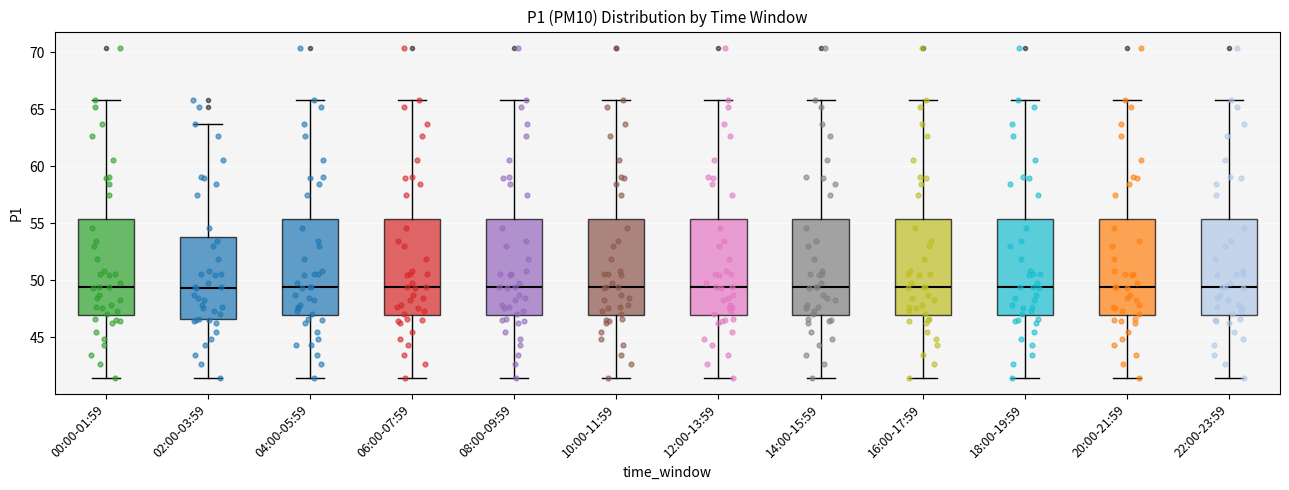

Reading left to right, read every box against the y-axis: the position of its median line, the range the box covers, and the ends of its whiskers. The values are not printed on the chart, so give them approximately, as read against the axis.

00:00-01:59: median 49.5, box 47.0 to 55.5, whiskers 41.5 to 66.0
02:00-03:59: median 49.5, box 46.5 to 54.0, whiskers 41.5 to 63.5
04:00-05:59: median 49.5, box 47.0 to 55.5, whiskers 41.5 to 66.0
06:00-07:59: median 49.5, box 47.0 to 55.5, whiskers 41.5 to 66.0
08:00-09:59: median 49.5, box 47.0 to 55.5, whiskers 41.5 to 66.0
10:00-11:59: median 49.5, box 47.0 to 55.5, whiskers 41.5 to 66.0
12:00-13:59: median 49.5, box 47.0 to 55.5, whiskers 41.5 to 66.0
14:00-15:59: median 49.5, box 47.0 to 55.5, whiskers 41.5 to 66.0
16:00-17:59: median 49.5, box 47.0 to 55.5, whiskers 41.5 to 66.0
18:00-19:59: median 49.5, box 47.0 to 55.5, whiskers 41.5 to 66.0
20:00-21:59: median 49.5, box 47.0 to 55.5, whiskers 41.5 to 66.0
22:00-23:59: median 49.5, box 47.0 to 55.5, whiskers 41.5 to 66.0